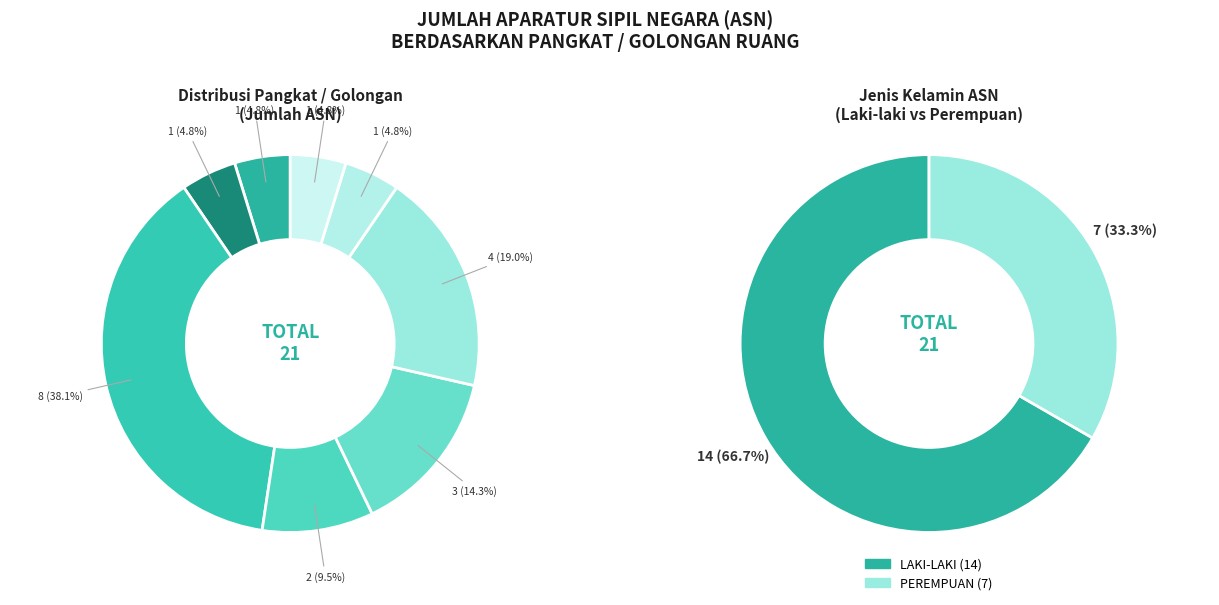

True or false: PENGATUR (II/C) accounts for 1% of the total.

False